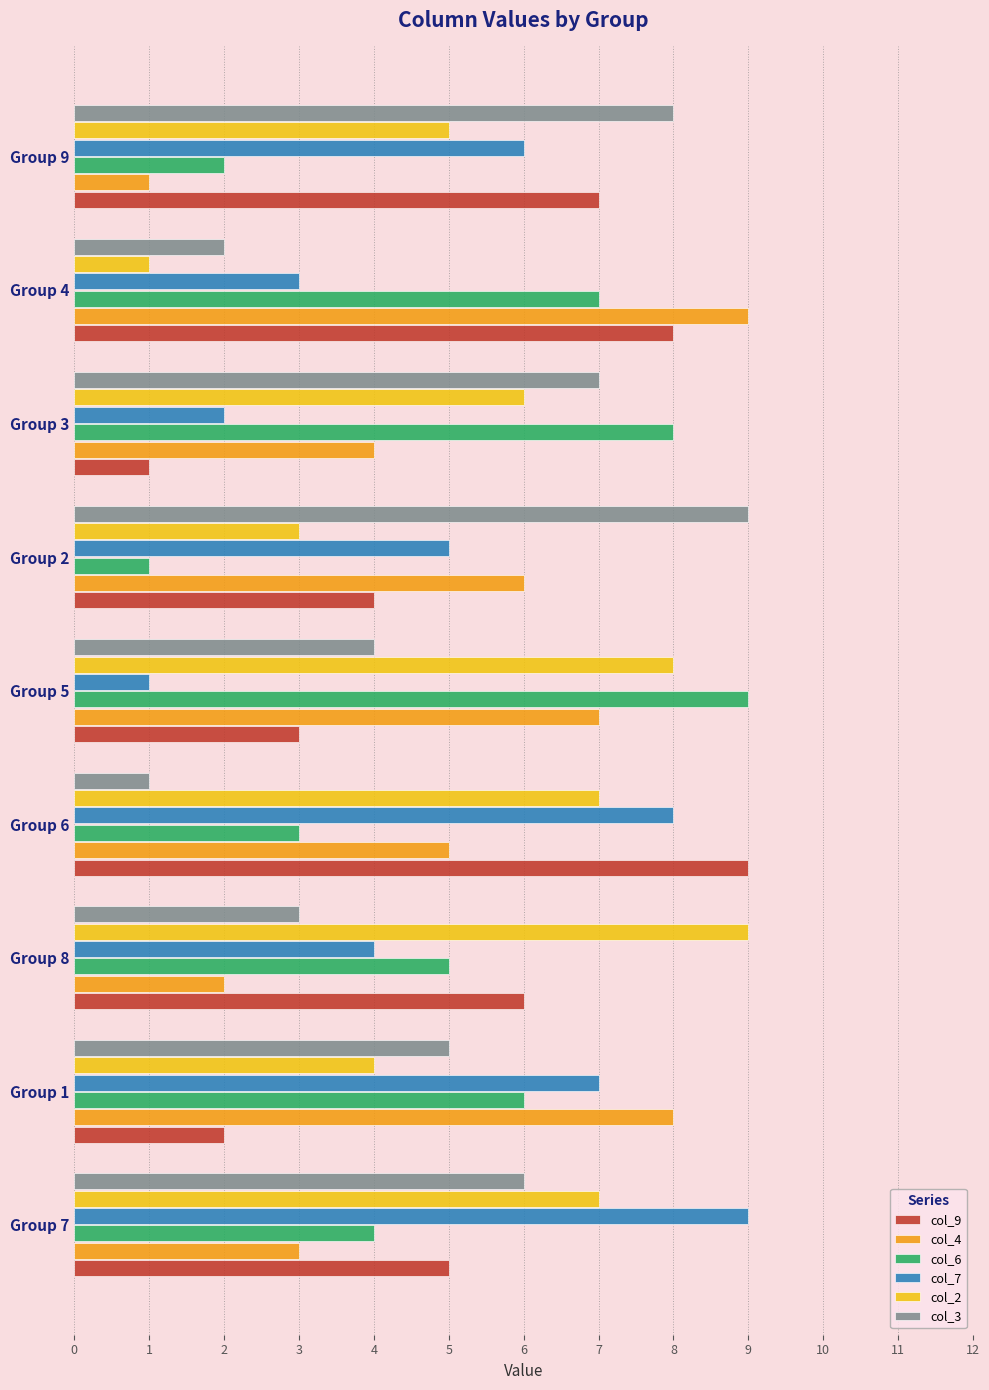

Between Group 1 and Group 8, which series saw the biggest shift?

col_4